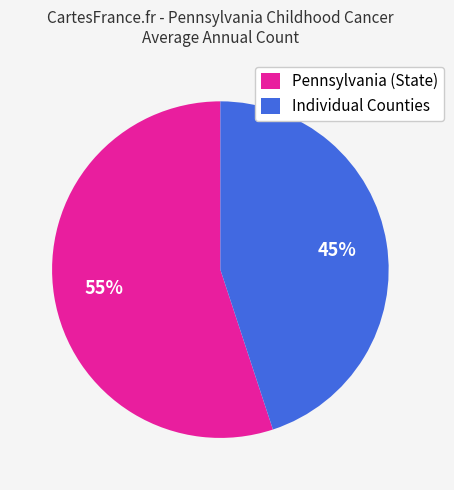

Does Pennsylvania (State) represent more than half of the total?

Yes